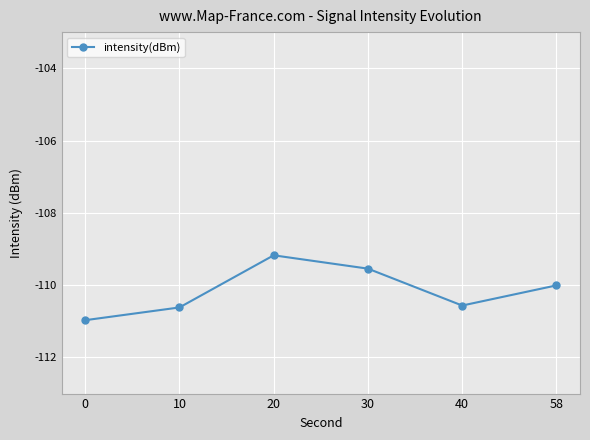

True or false: there are more than 2 points higher than both neighbors.

False